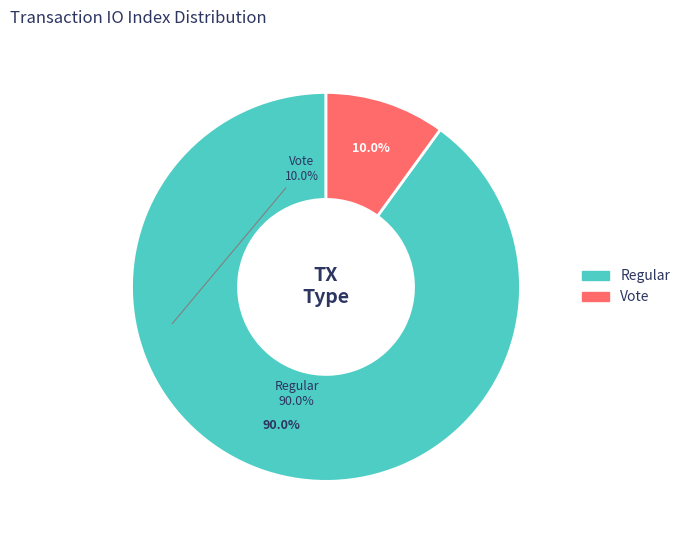

Combined, what portion of the pie is Regular and Vote?

100.0%